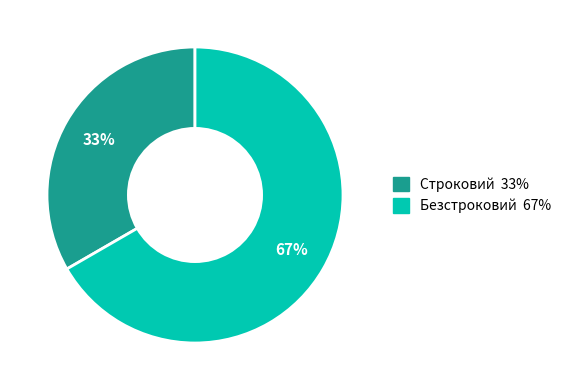

How many slices are in this pie chart?

2